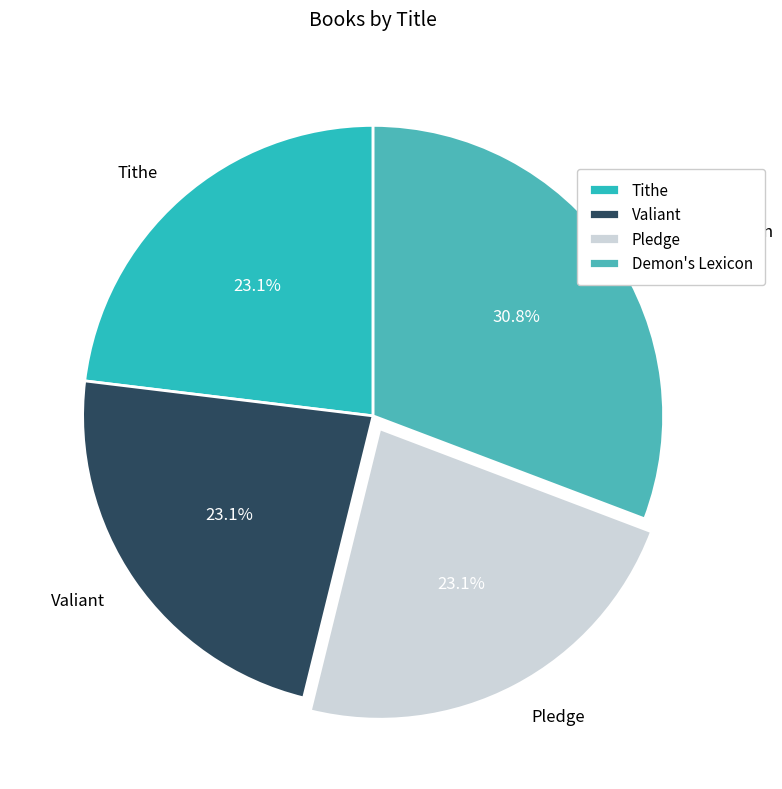

Is it true that Tithe is 13% of the pie?

False